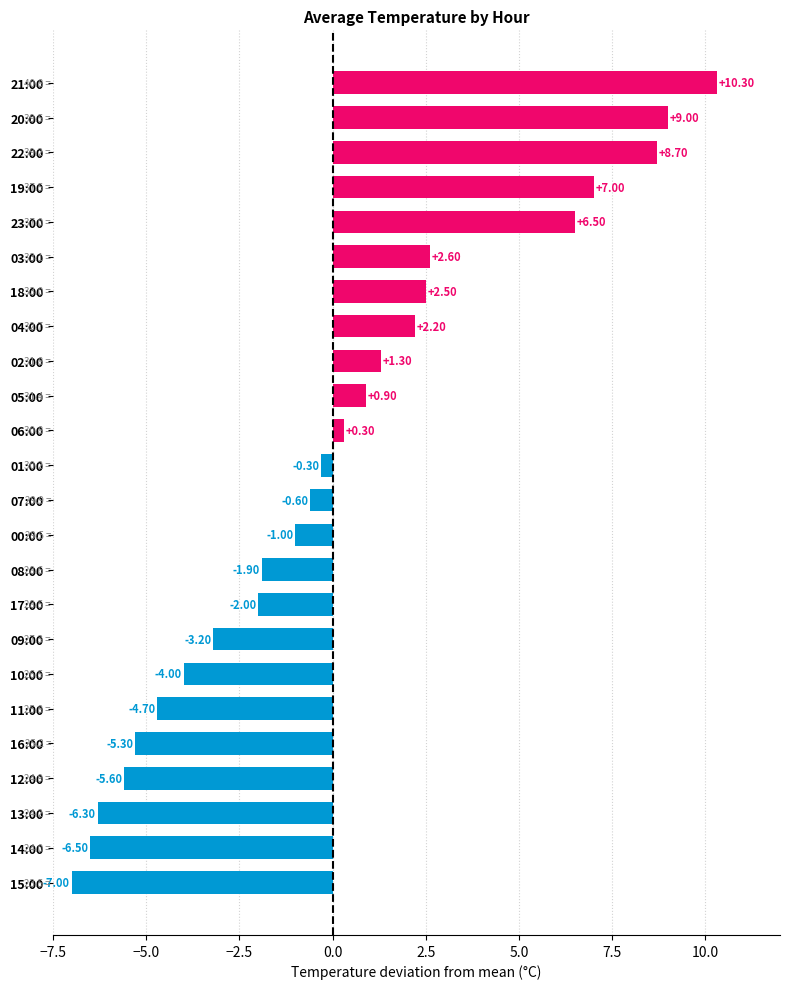

At which label is the value closest to 1?

05:00